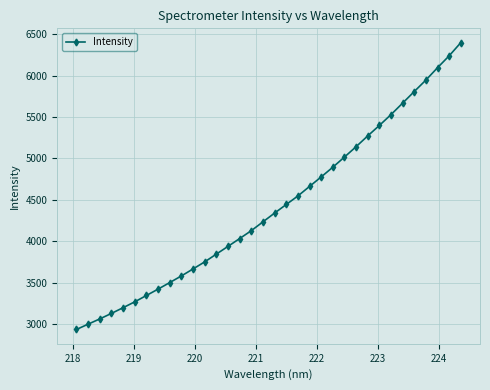

What is the smallest value displayed?

2933.5